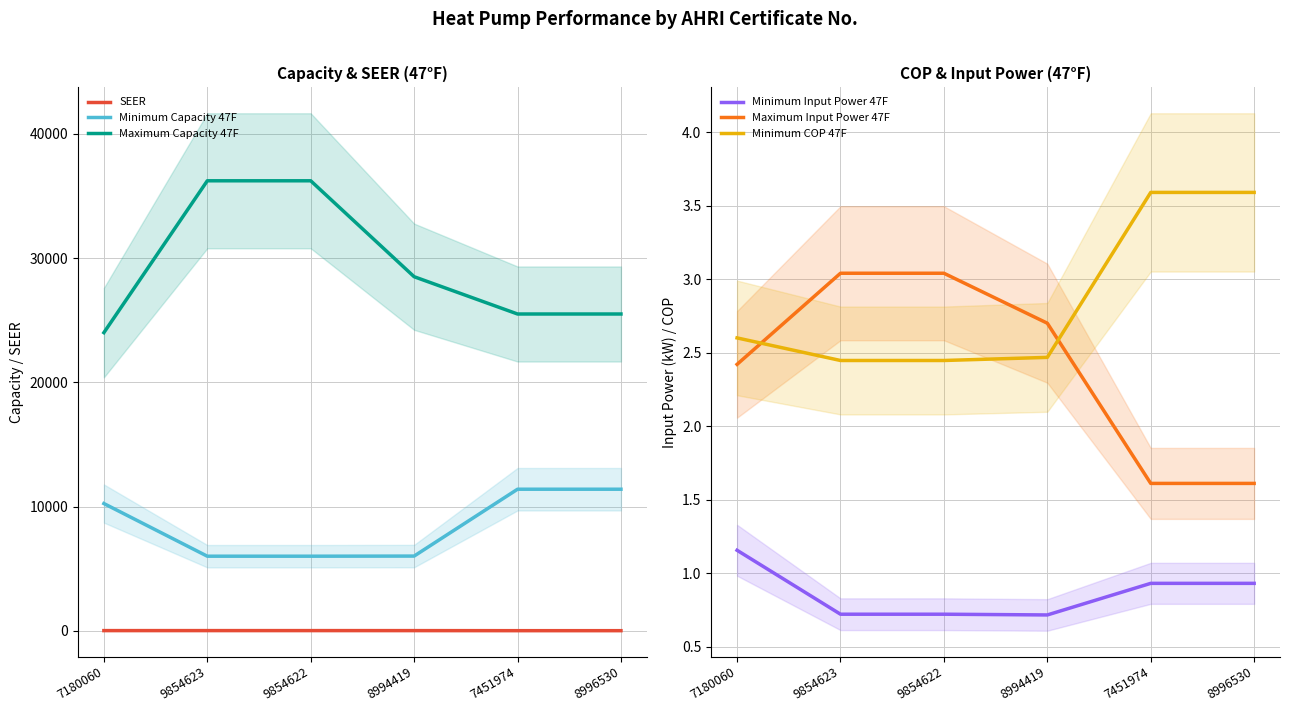

Is the value of Minimum Capacity 47F at 9854622 greater than the value of Maximum Input Power 47F at 9854623?

Yes